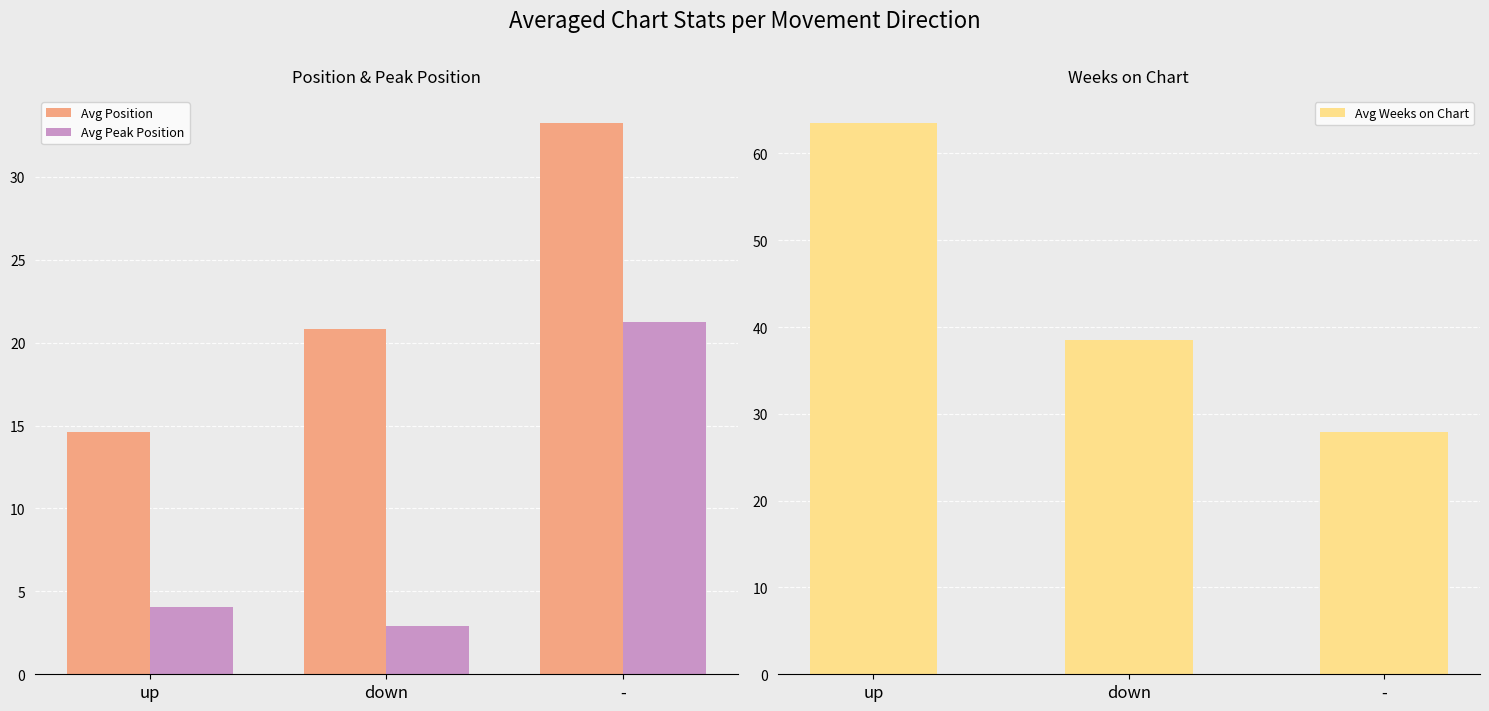

What are all the series names shown in the legend?

Avg Position, Avg Peak Position, Avg Weeks on Chart